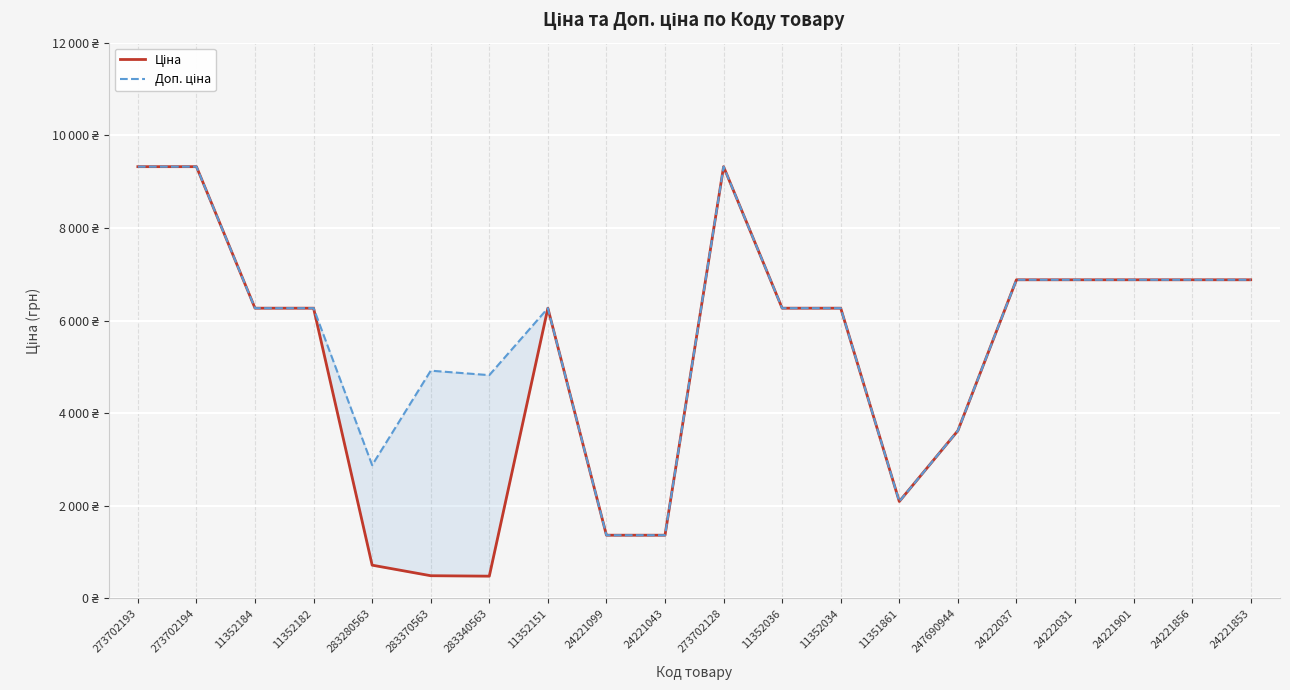

What is the label of the 17th point from the right?

11352182